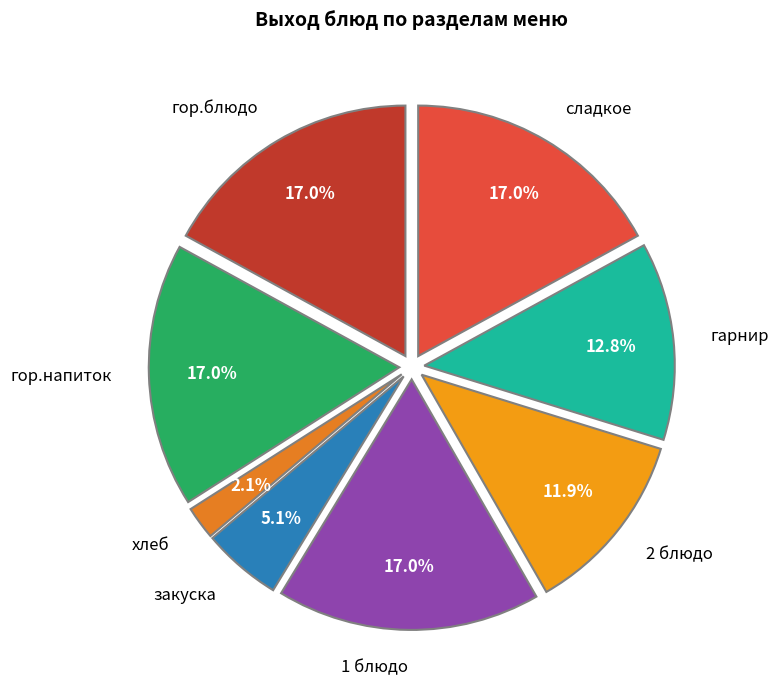

Does 2 блюдо represent more than half of the total?

No